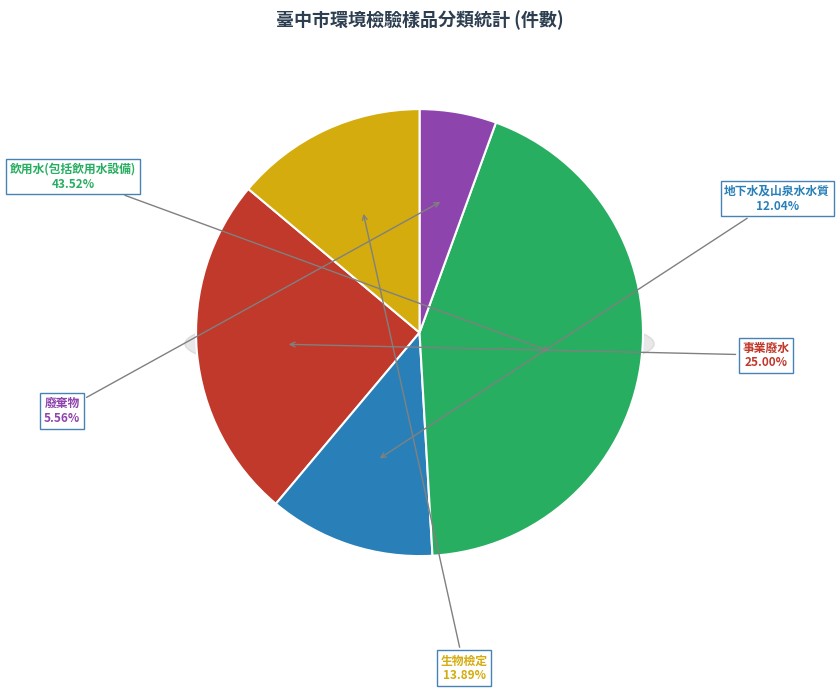

Which slice is the smallest?

廢棄物